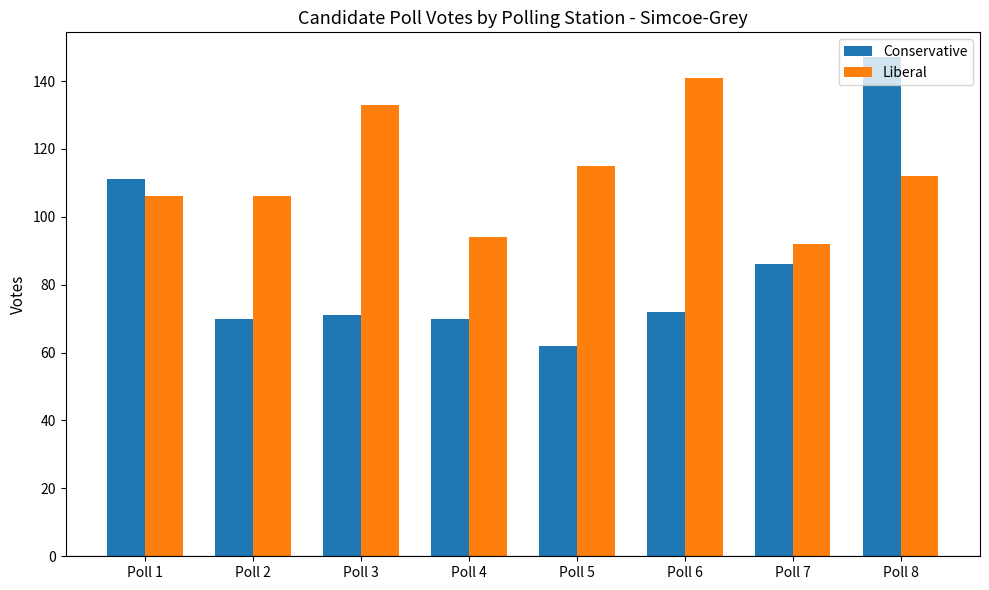

Reading left to right, extract all data points from this chart.

Conservative: Poll 1=111	Poll 2=70	Poll 3=71	Poll 4=70	Poll 5=62	Poll 6=72	Poll 7=86	Poll 8=147
Liberal: Poll 1=106	Poll 2=106	Poll 3=133	Poll 4=94	Poll 5=115	Poll 6=141	Poll 7=92	Poll 8=112